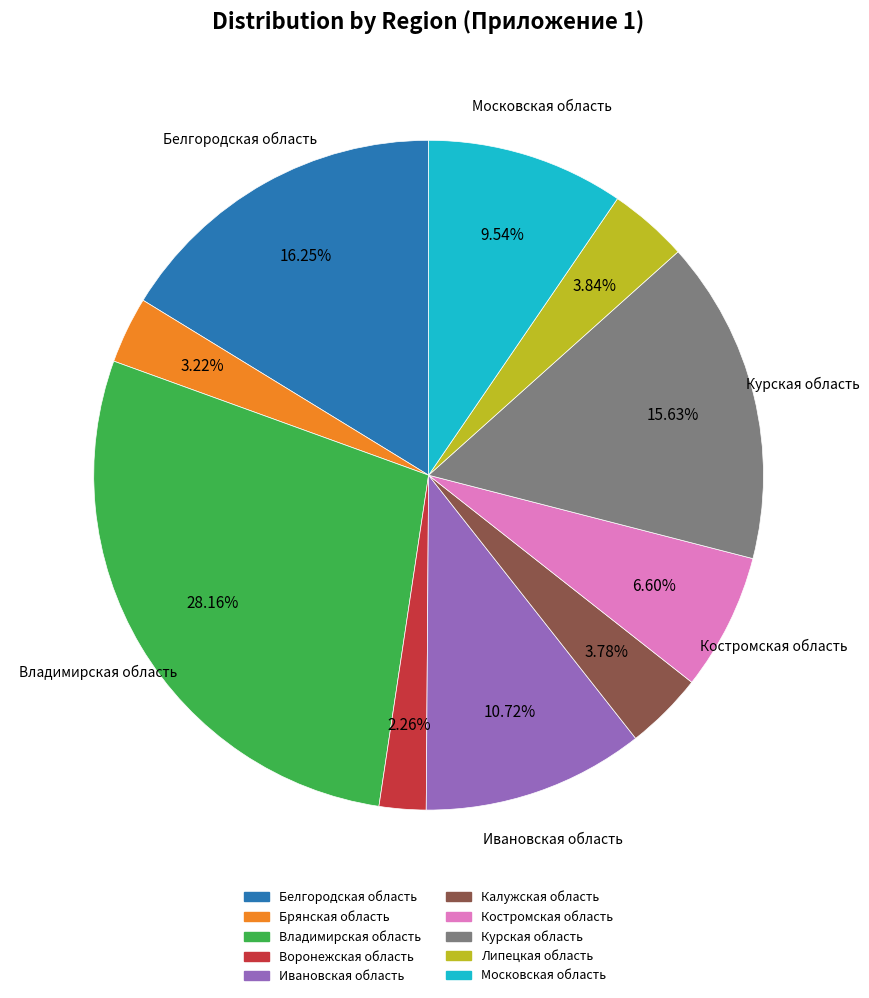

Does Курская область account for over 50% of the chart?

No